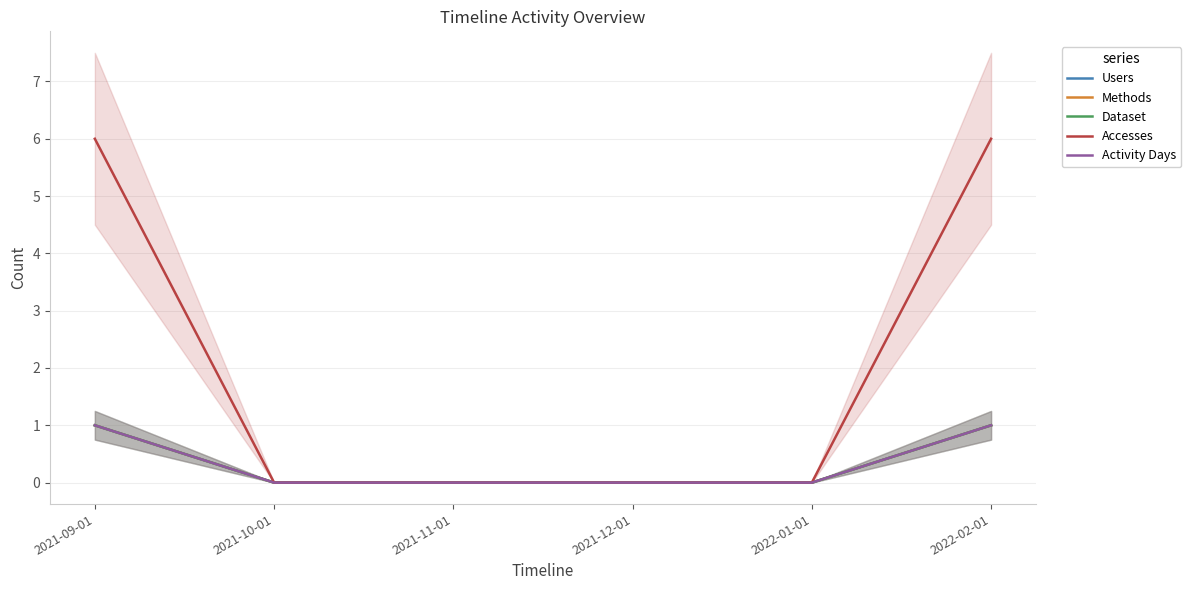

Where is Users nearest to the value 0?

2021-10-01